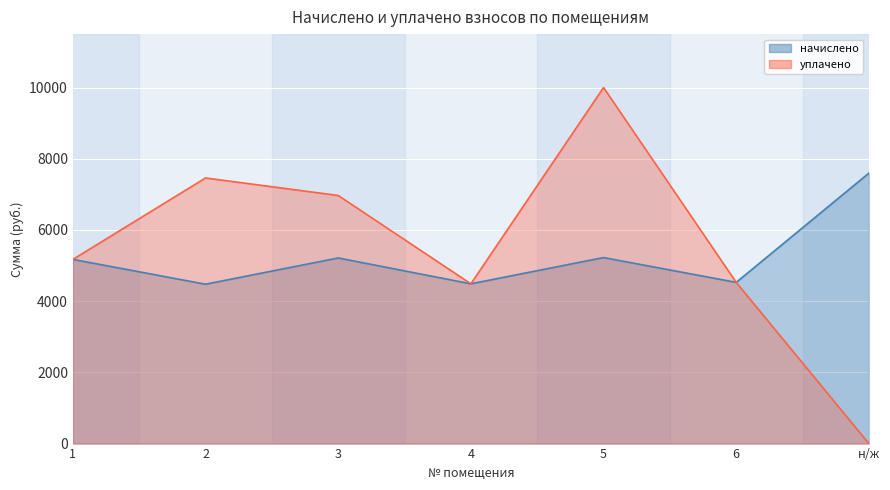

What is the greatest value displayed?

10000.0